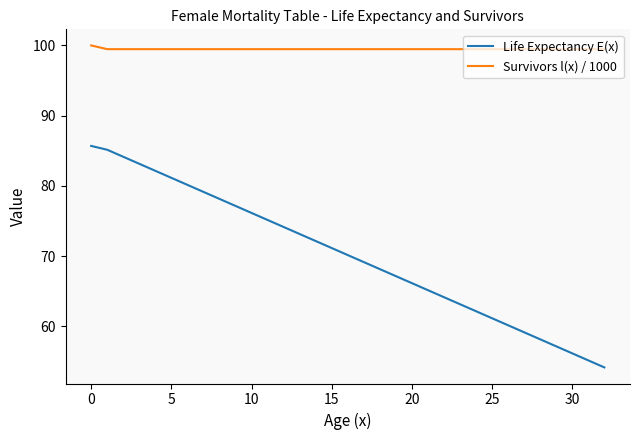

Does the chart have visible grid lines?

No